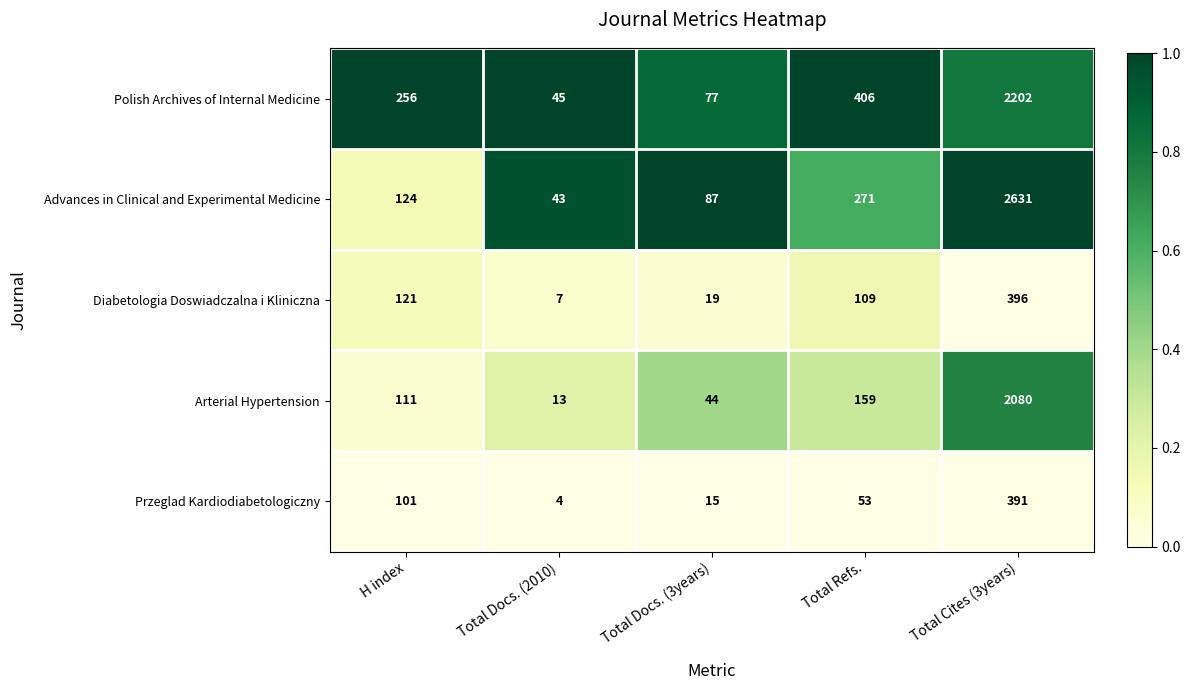

Rank the series by their maximum value, from highest to lowest.

Advances in Clinical and Experimental Medicine, Polish Archives of Internal Medicine, Arterial Hypertension, Diabetologia Doswiadczalna i Kliniczna, Przeglad Kardiodiabetologiczny